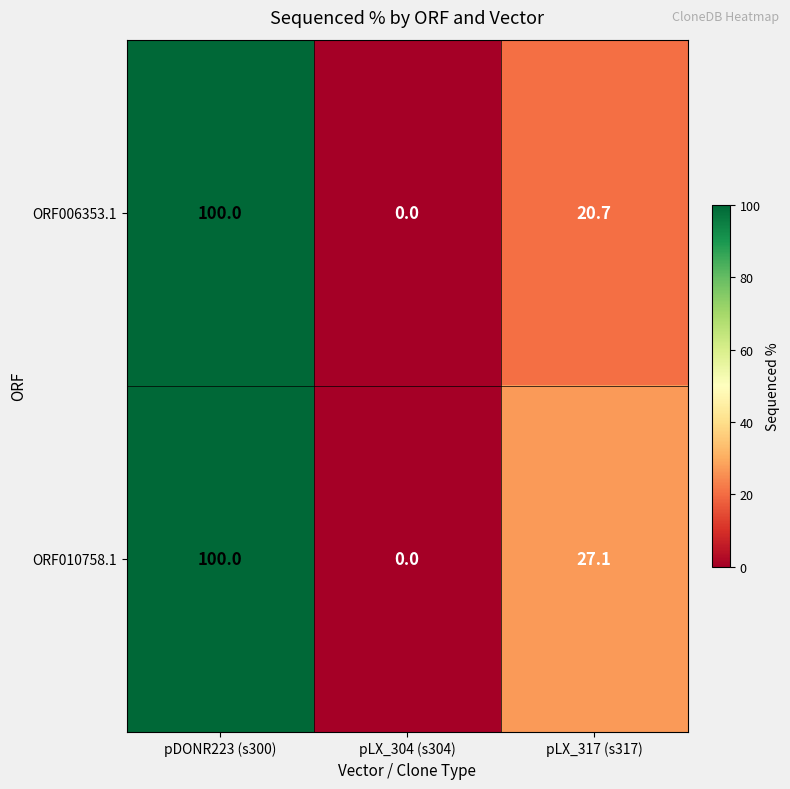

The ORF006353.1 series shows 20.7 at pLX_317 (s317). True or false?

True